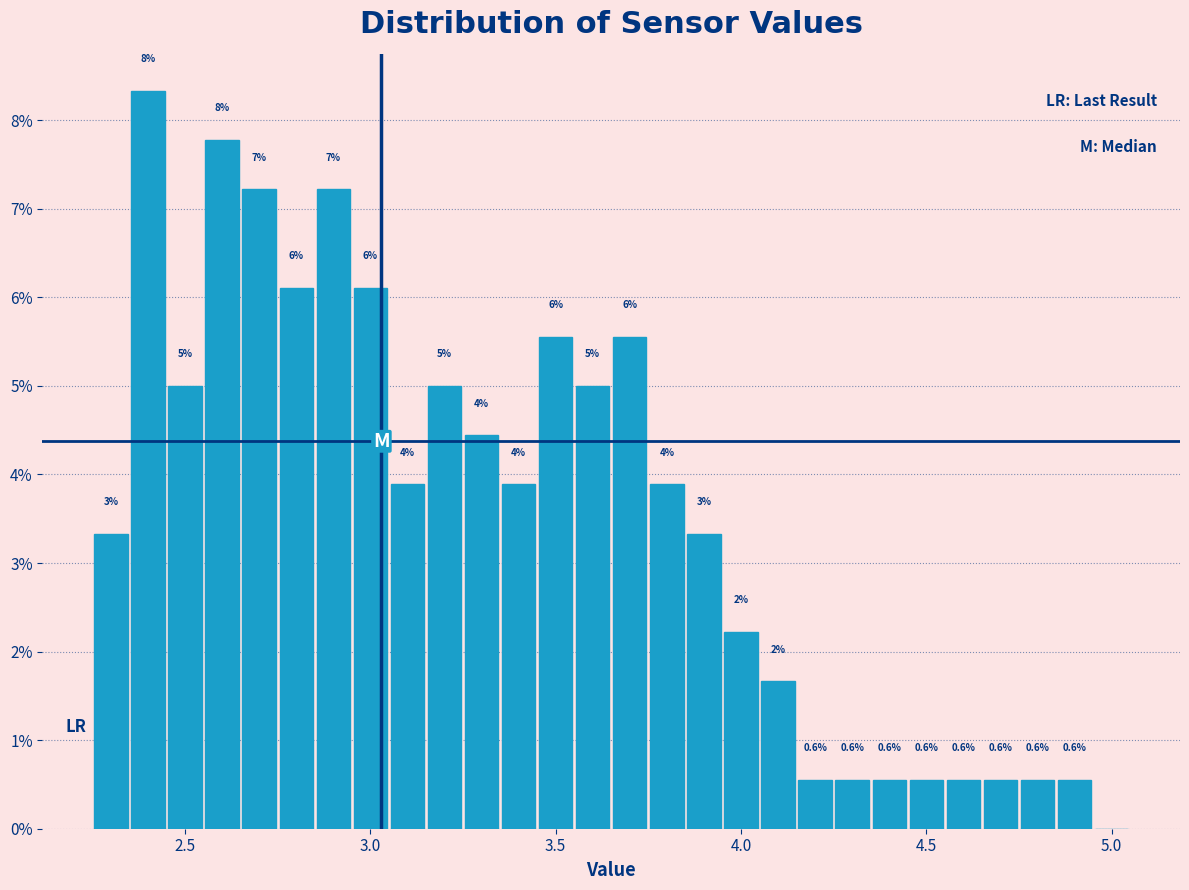

Around what value on the x-axis is the tallest bar? Give the approximate position of its centre, as read against the axis.

2.40